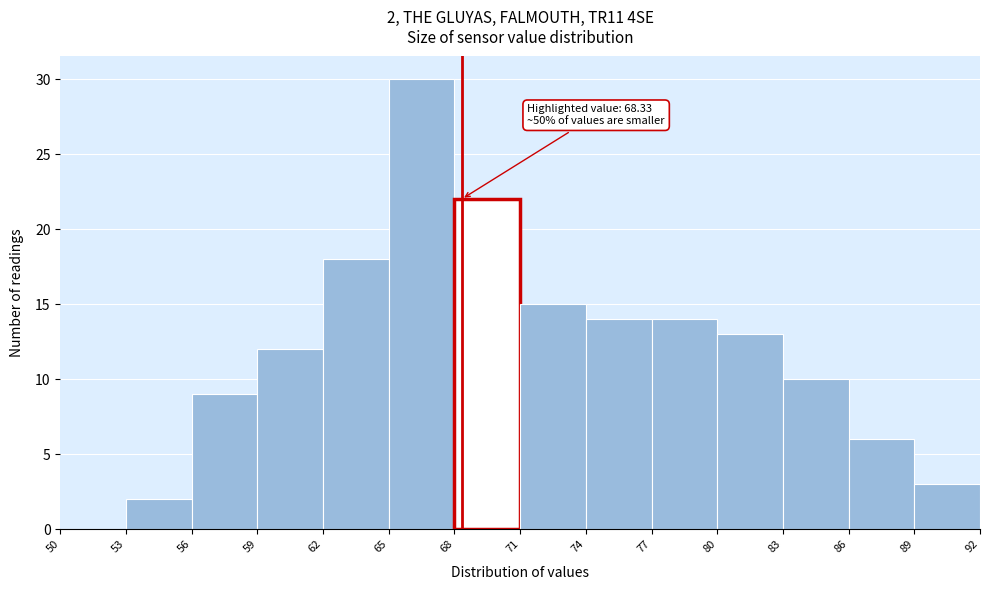

Over which range of the x-axis is the bar tallest?

65 to 68